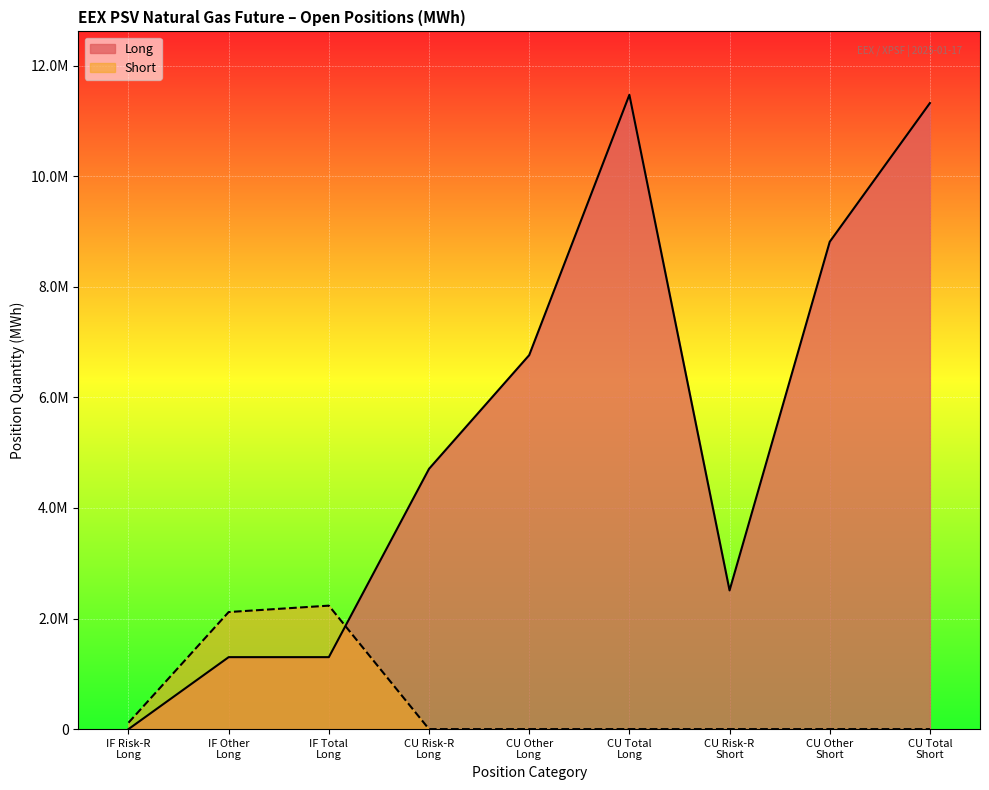

How many interior local peaks (higher than both neighbors) does the data have?

1